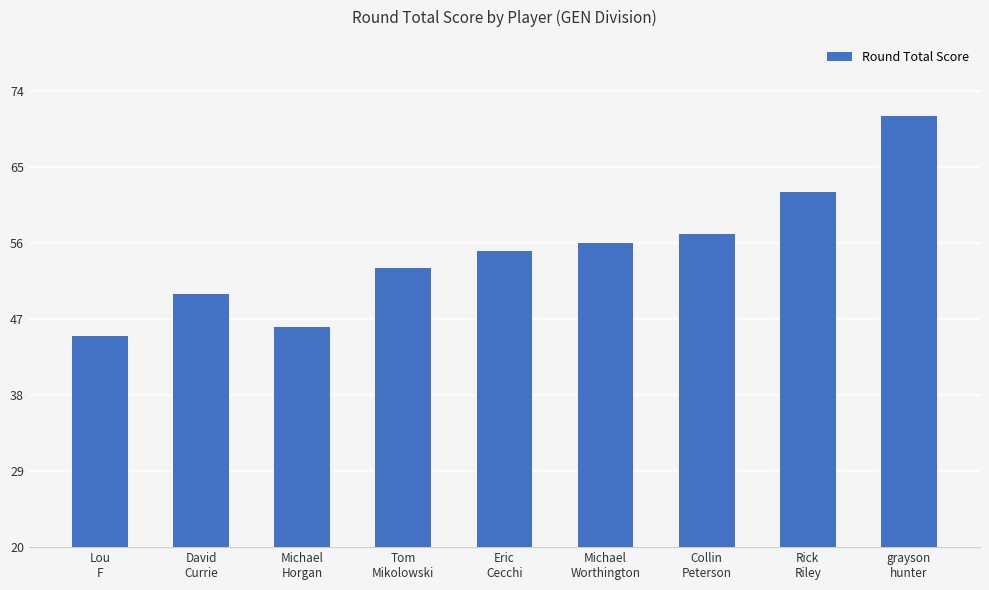

What is the maximum value shown in the chart?

71